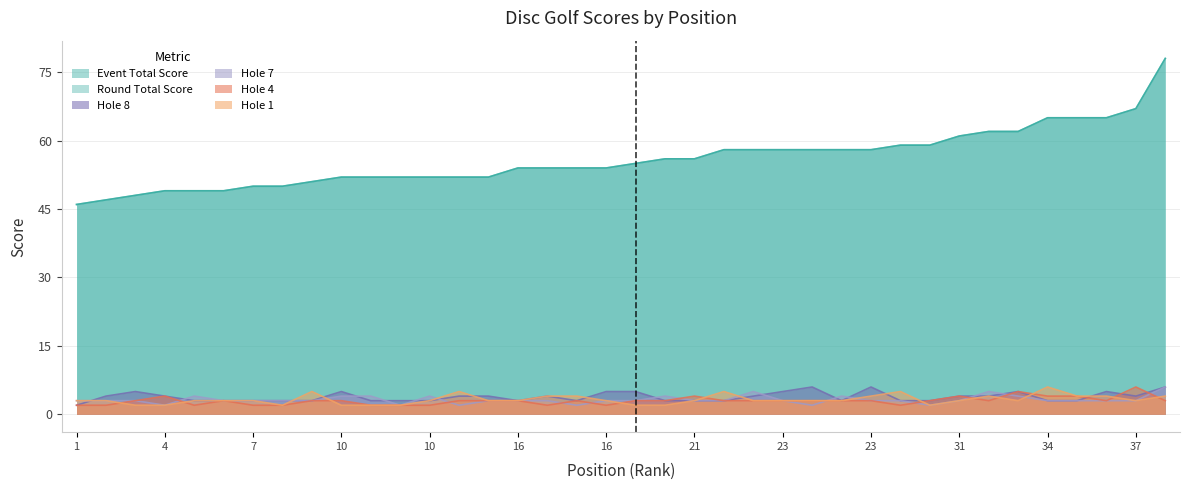

What is the difference between the maximum and minimum values in the hole_8 series?

4